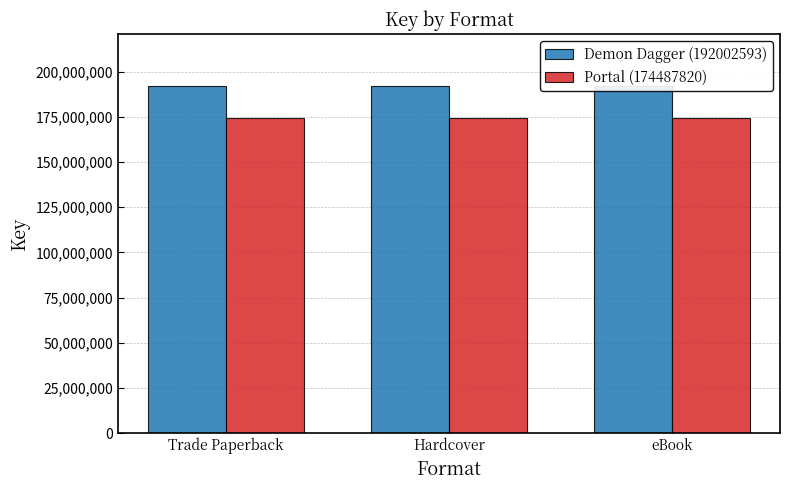

Which series has the largest range (max minus min)?

Demon Dagger (192002593)